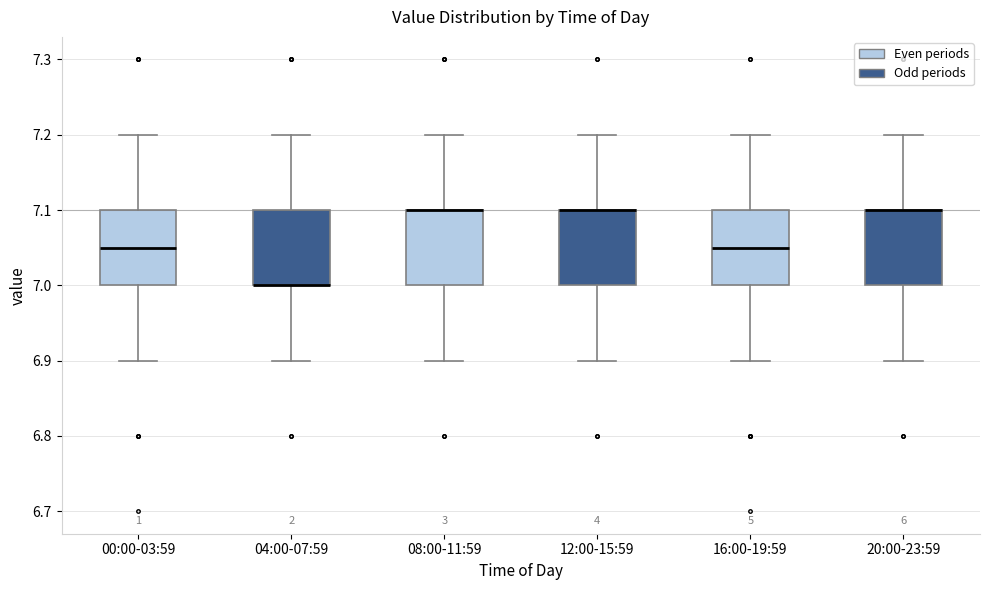

Reading left to right, transcribe this box plot: for each box, give where its median line is, the range the box spans, and where its two whiskers end, as read against the y-axis. The values are not printed on the chart, so give them approximately, as read against the axis.

00:00-03:59: median 7.05, box 7.00 to 7.10, whiskers 6.90 to 7.20
04:00-07:59: median 7.00 (drawn on the box's lower edge), box 7.00 to 7.10, whiskers 6.90 to 7.20
08:00-11:59: median 7.10 (drawn on the box's upper edge), box 7.00 to 7.10, whiskers 6.90 to 7.20
12:00-15:59: median 7.10 (drawn on the box's upper edge), box 7.00 to 7.10, whiskers 6.90 to 7.20
16:00-19:59: median 7.05, box 7.00 to 7.10, whiskers 6.90 to 7.20
20:00-23:59: median 7.10 (drawn on the box's upper edge), box 7.00 to 7.10, whiskers 6.90 to 7.20